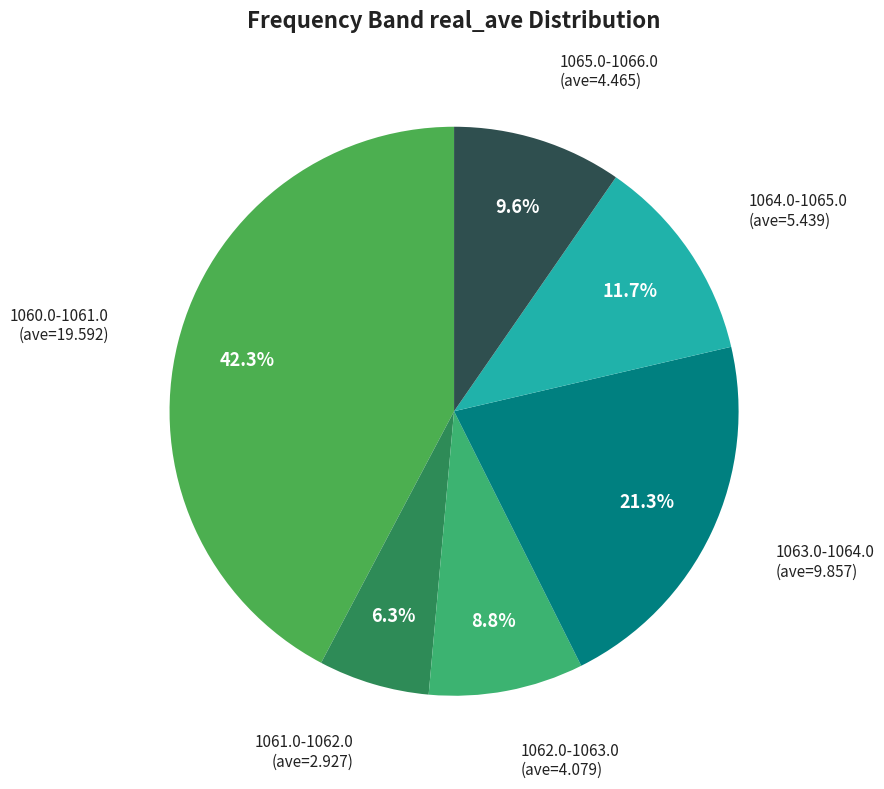

What is the smallest slice in the pie chart?

1061.0-1062.0